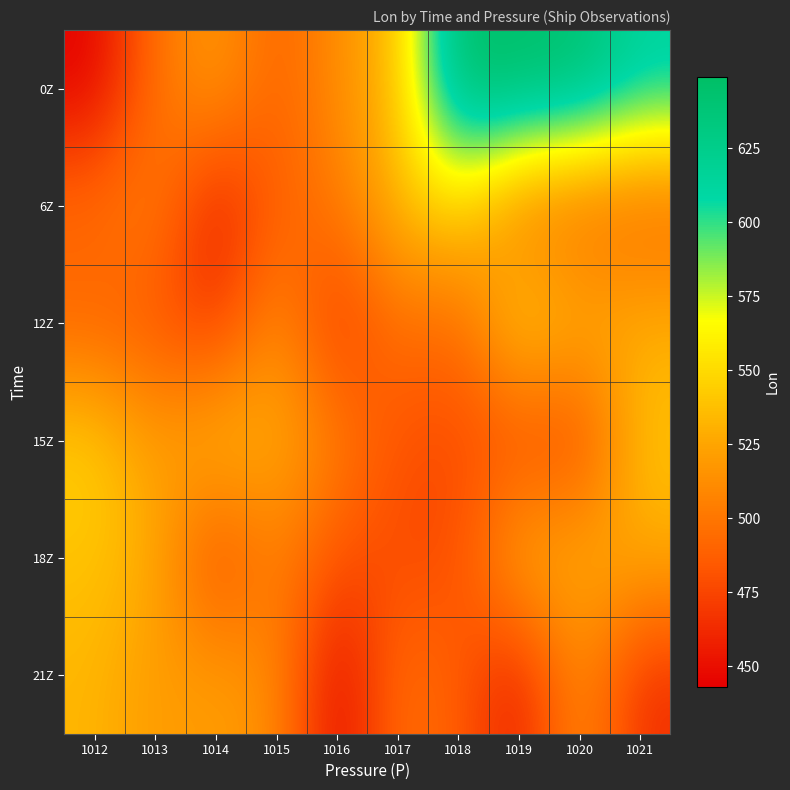

Reading left to right, what are all the values shown in this chart?

0Z: 1012=443	1013=497	1014=522	1015=488	1016=513	1017=535	1018=649	1019=648	1020=644	1021=616
6Z: 1012=497	1013=506	1014=453	1015=488	1016=501	1017=535	1018=549	1019=499	1020=490	1021=488
12Z: 1012=488	1013=483	1014=466	1015=516	1016=464	1017=499	1018=490	1019=549	1020=532	1021=530
15Z: 1012=546	1013=519	1014=539	1015=529	1016=507	1017=480	1018=478	1019=477	1020=472	1021=539
18Z: 1012=539	1013=529	1014=472	1015=507	1016=480	1017=478	1018=477	1019=532	1020=530	1021=529
21Z: 1012=533	1013=519	1014=522	1015=513	1016=443	1017=497	1018=488	1019=453	1020=516	1021=464